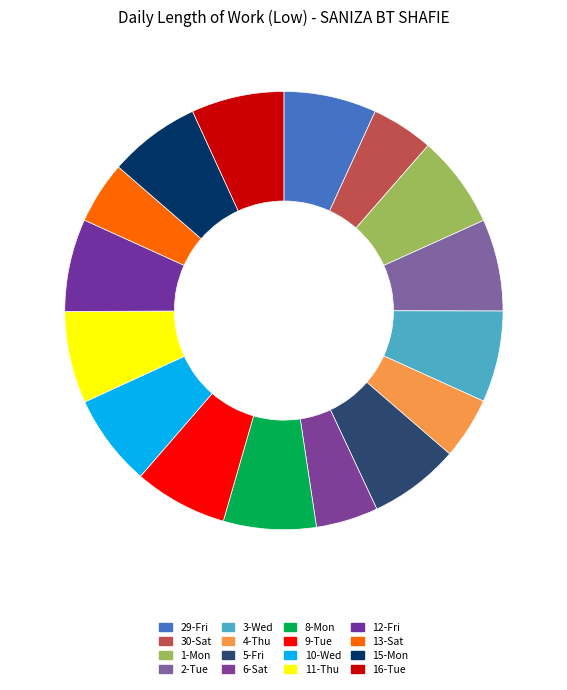

To the nearest percent, what portion does 3-Wed represent?

7%